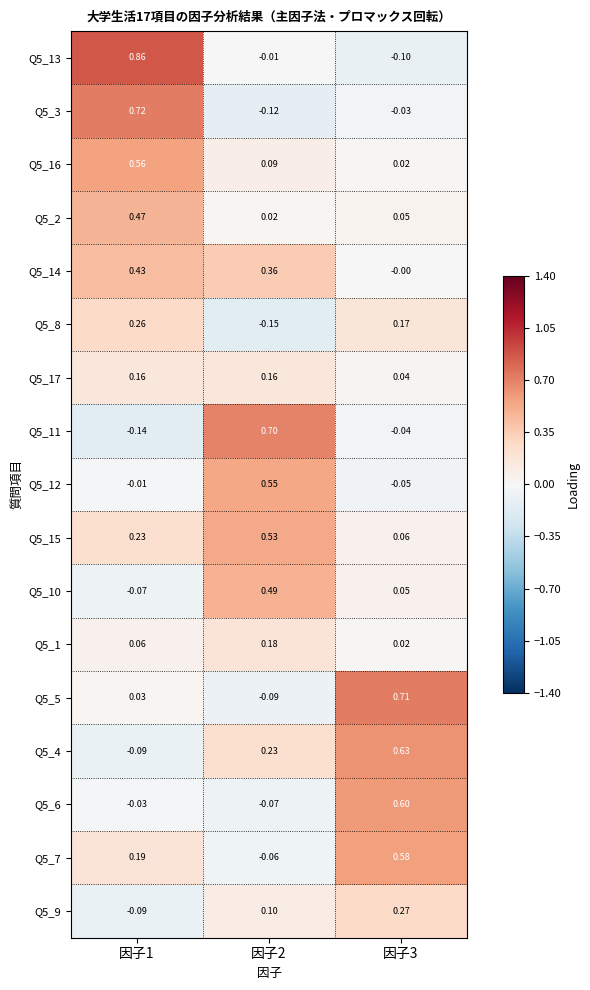

At which category does the chart reach its minimum across all series?

因子2